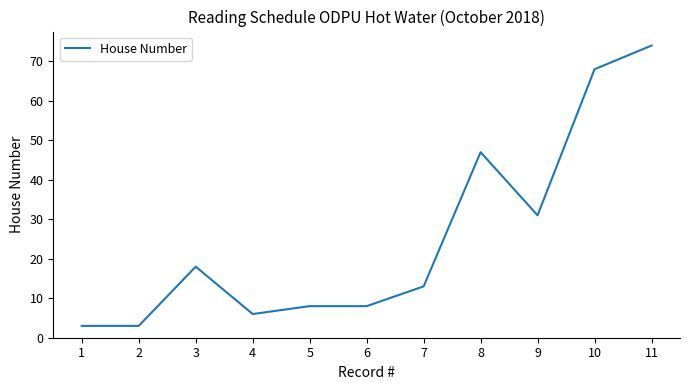

What is the difference between the maximum and minimum values?

71